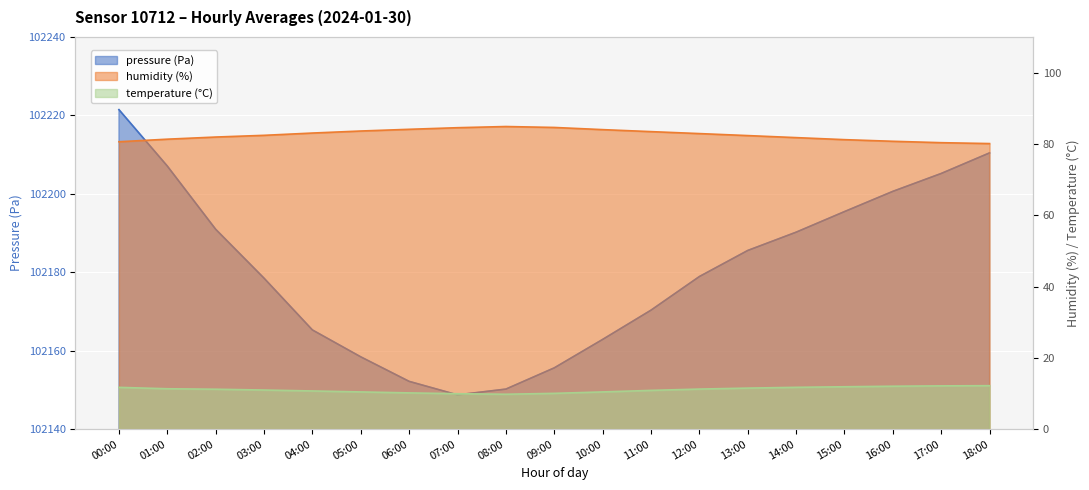

Where is pressure nearest to the value 102185?

13:00